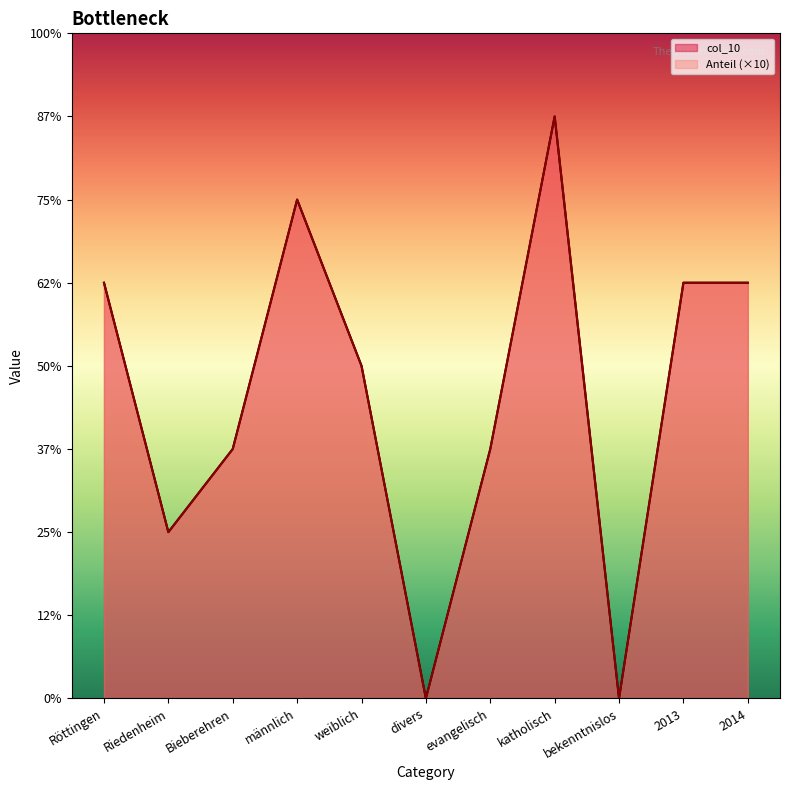

Rank the series by their maximum value, from lowest to highest.

col_10, Anteil